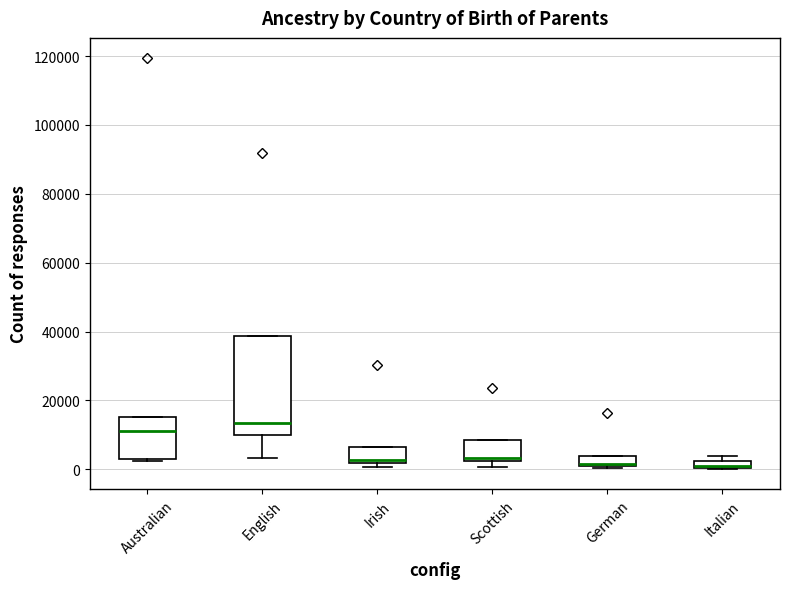

Which box is the tallest, from its lower edge to its upper edge?

English